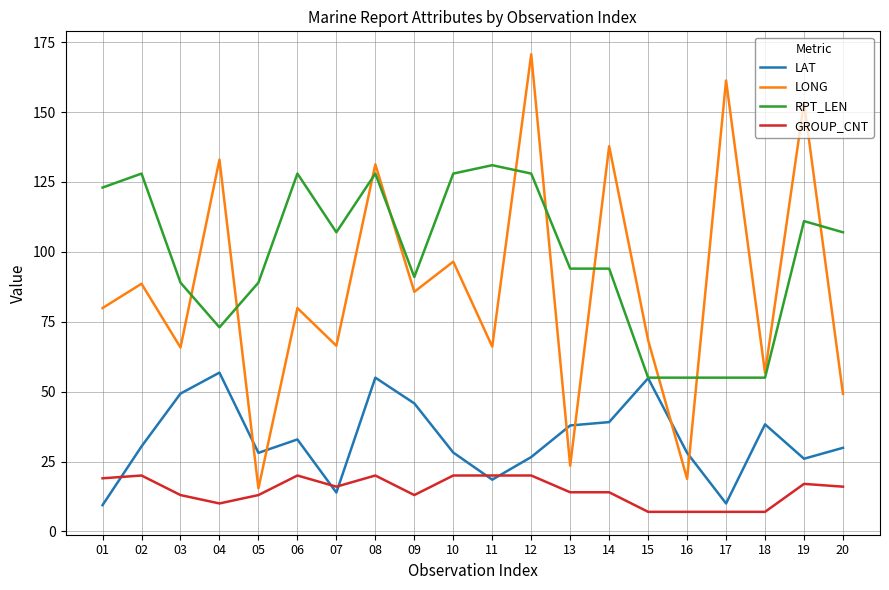

Where is the first local minimum for RPT_LEN?

04